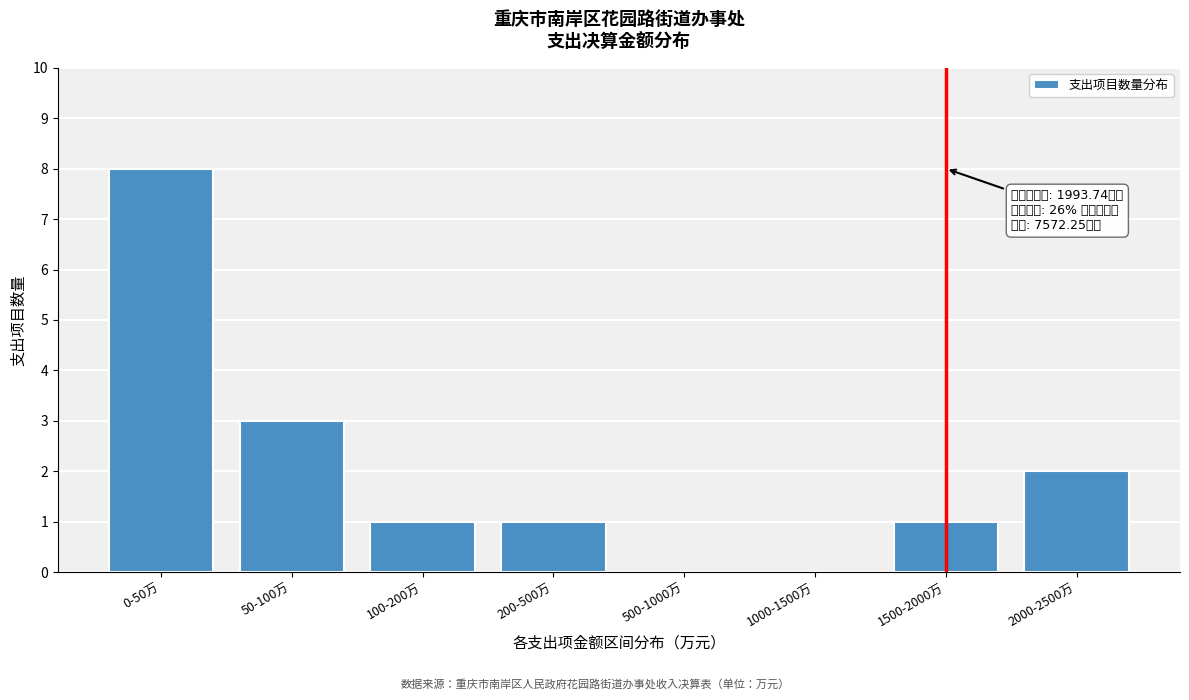

Reading left to right, what are all the values shown in this chart?

0-50万=8	50-100万=3	100-200万=1	200-500万=1	500-1000万=0	1000-1500万=0	1500-2000万=1	2000-2500万=2